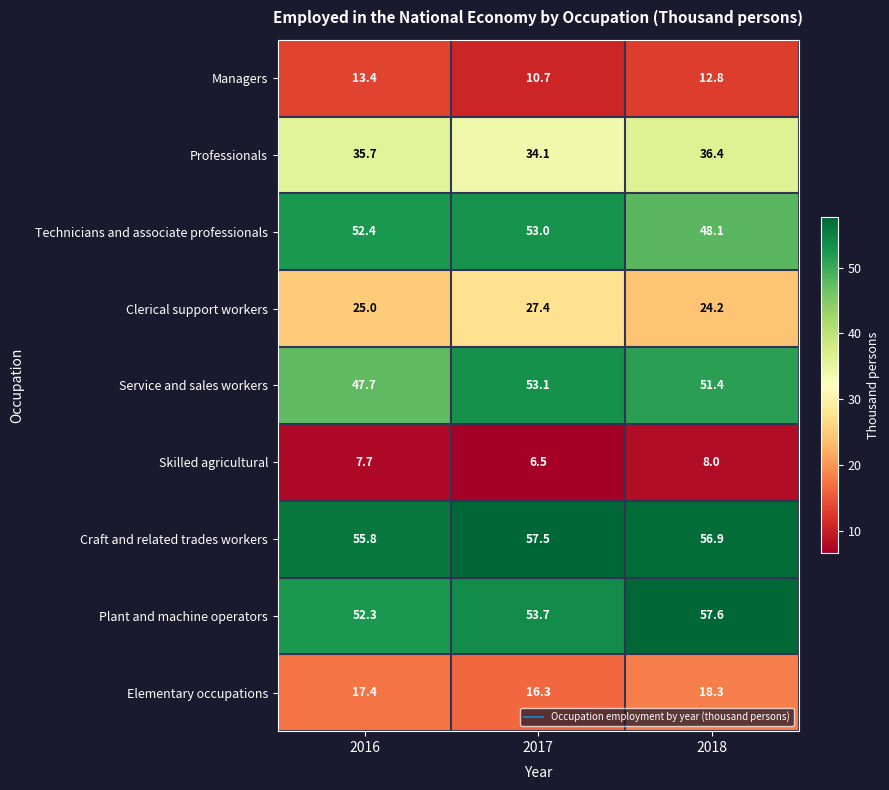

What is the maximum value shown in the chart?

57.6